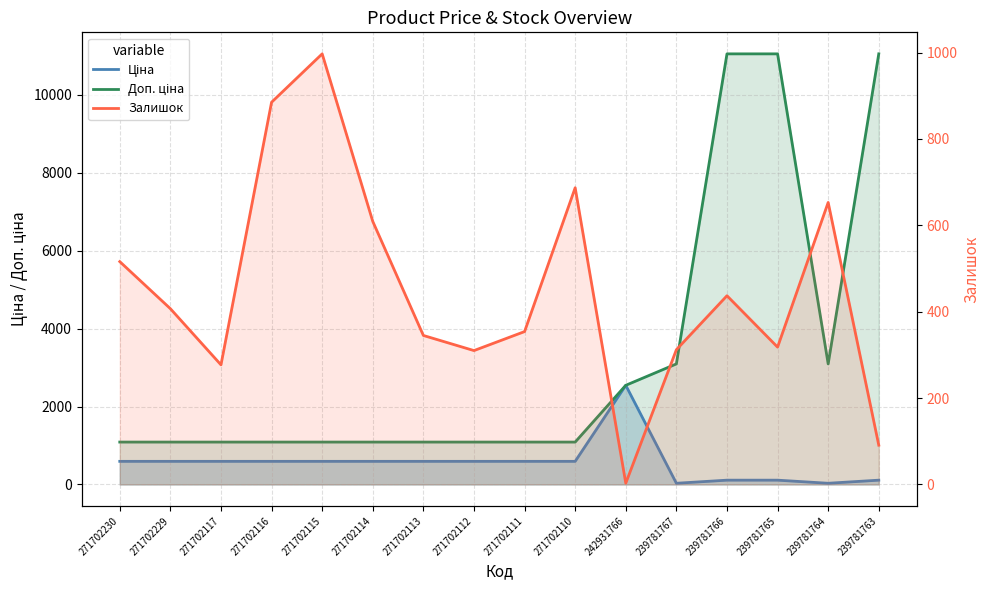

Read the Залишок value at 271702230.

516.0